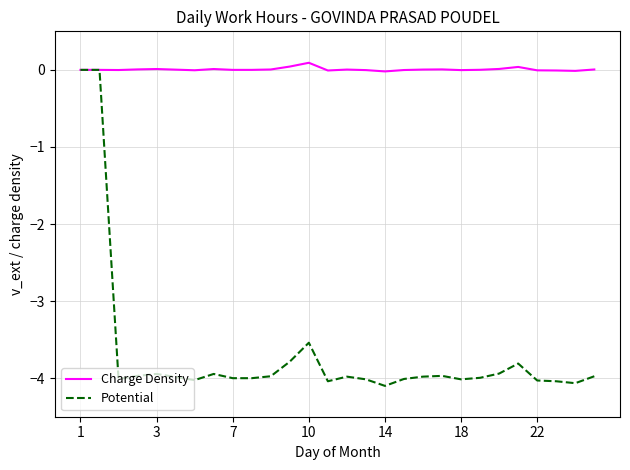

Which series has the widest spread of values?

Potential